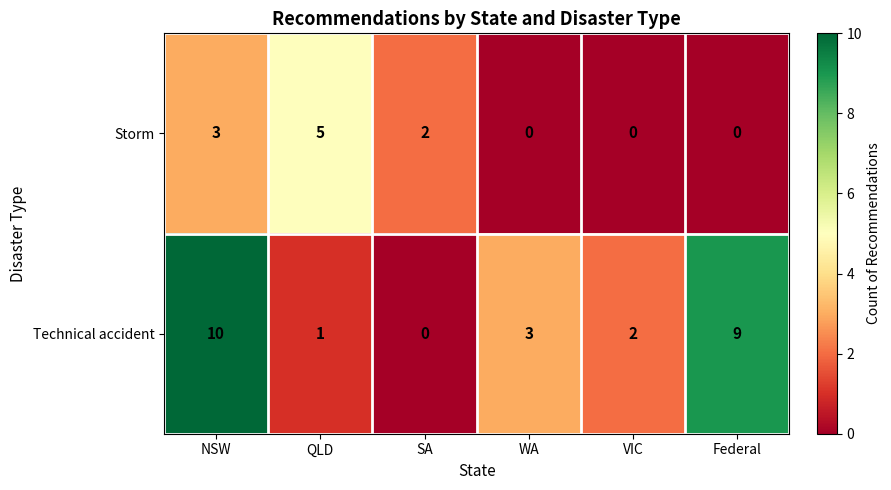

True or false: Storm has a value of 0 at WA.

True